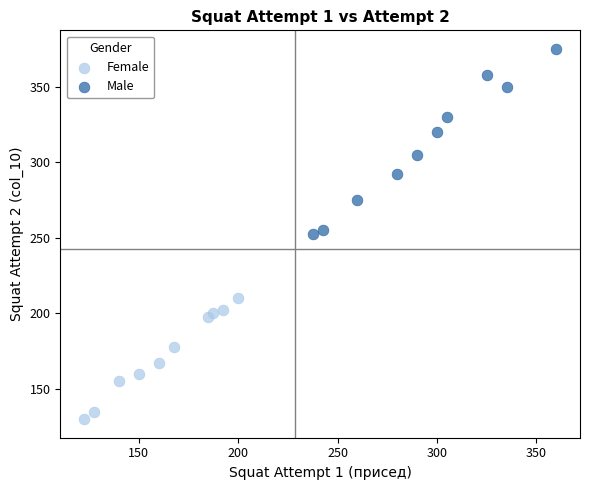

Which series reaches the minimum Y coordinate?

Female